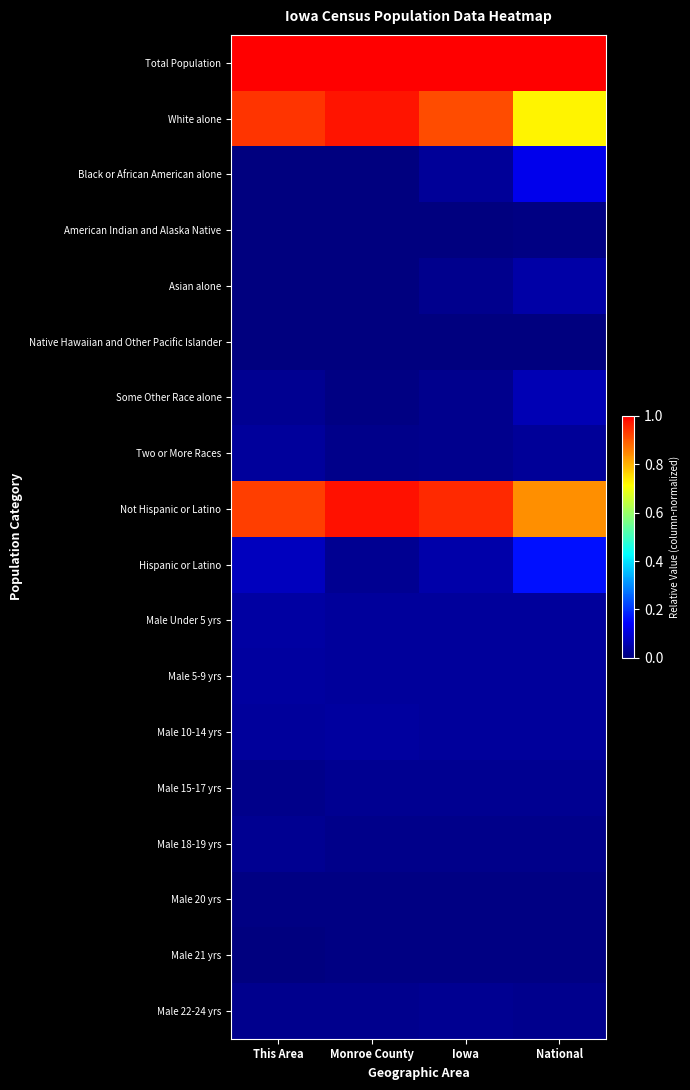

Reading left to right, extract all data points from this chart.

Total Population: This Area=1.0	Monroe County=1.0	Iowa=1.0	National=1.0
White alone: This Area=0.9	Monroe County=1.0	Iowa=0.9	National=0.7
Black or African American alone: This Area=0.0	Monroe County=0.0	Iowa=0.0	National=0.1
American Indian and Alaska Native: This Area=0.0	Monroe County=0.0	Iowa=0.0	National=0.0
Asian alone: This Area=0.0	Monroe County=0.0	Iowa=0.0	National=0.0
Native Hawaiian and Other Pacific Islander: This Area=0.0	Monroe County=0.0	Iowa=0.0	National=0.0
Some Other Race alone: This Area=0.0	Monroe County=0.0	Iowa=0.0	National=0.1
Two or More Races: This Area=0.0	Monroe County=0.0	Iowa=0.0	National=0.0
Not Hispanic or Latino: This Area=0.9	Monroe County=1.0	Iowa=1.0	National=0.8
Hispanic or Latino: This Area=0.1	Monroe County=0.0	Iowa=0.0	National=0.2
Male Under 5 yrs: This Area=0.0	Monroe County=0.0	Iowa=0.0	National=0.0
Male 5-9 yrs: This Area=0.0	Monroe County=0.0	Iowa=0.0	National=0.0
Male 10-14 yrs: This Area=0.0	Monroe County=0.0	Iowa=0.0	National=0.0
Male 15-17 yrs: This Area=0.0	Monroe County=0.0	Iowa=0.0	National=0.0
Male 18-19 yrs: This Area=0.0	Monroe County=0.0	Iowa=0.0	National=0.0
Male 20 yrs: This Area=0.0	Monroe County=0.0	Iowa=0.0	National=0.0
Male 21 yrs: This Area=0.0	Monroe County=0.0	Iowa=0.0	National=0.0
Male 22-24 yrs: This Area=0.0	Monroe County=0.0	Iowa=0.0	National=0.0